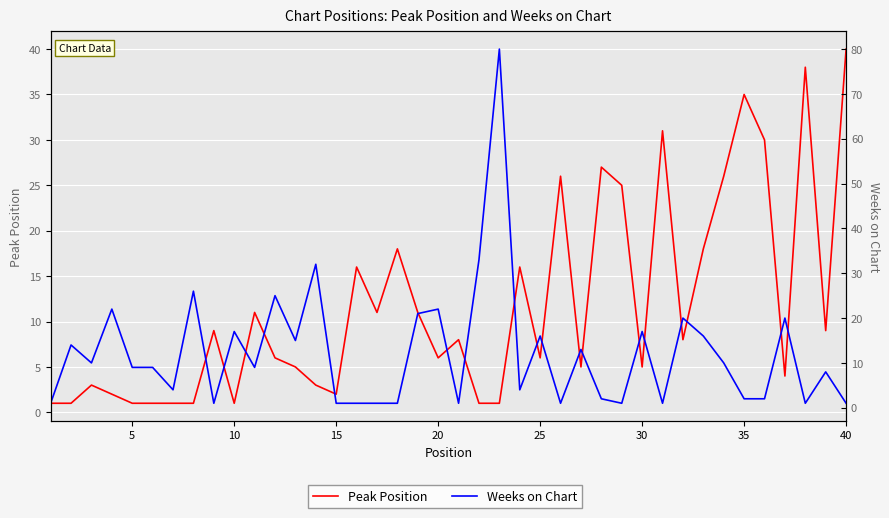

How many interior local valleys does the Weeks on Chart series have?

11